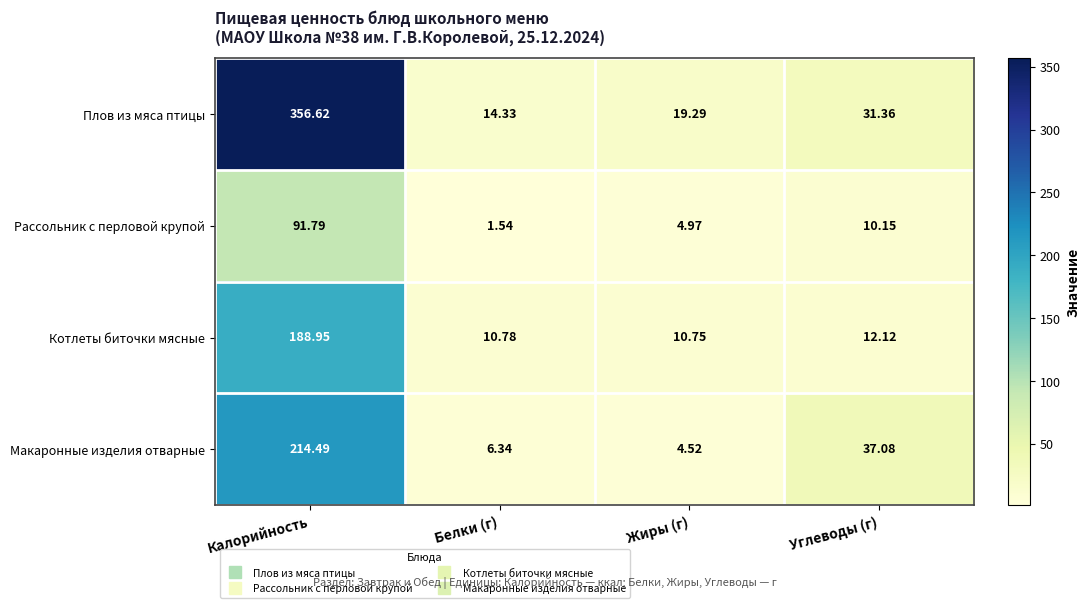

Is the value of Плов из мяса птицы at Белки (г) greater than the value of Макаронные изделия отварные at Калорийность?

No